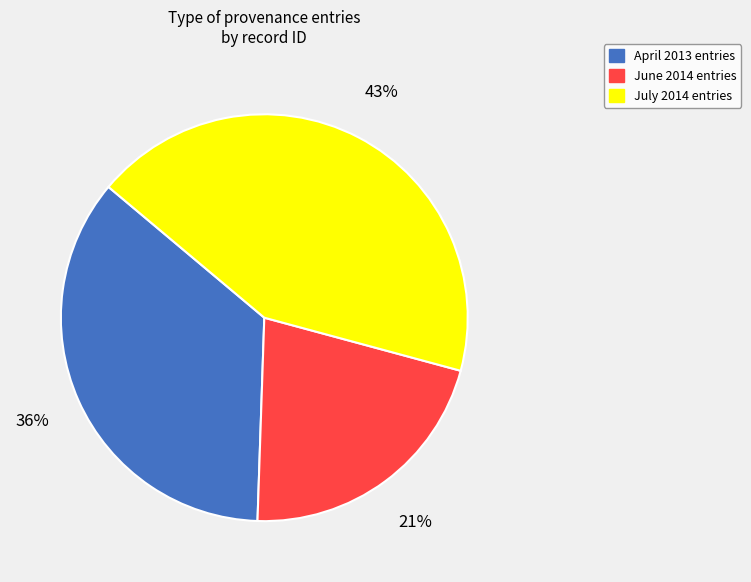

Is there a majority slice in this chart?

No